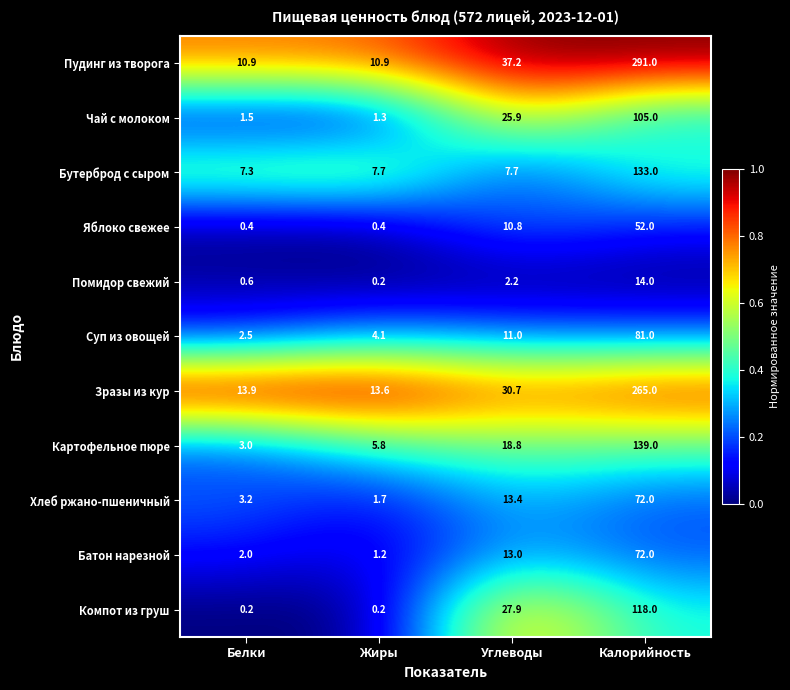

True or false: Яблоко свежее has a value of 80.3 at Калорийность.

False